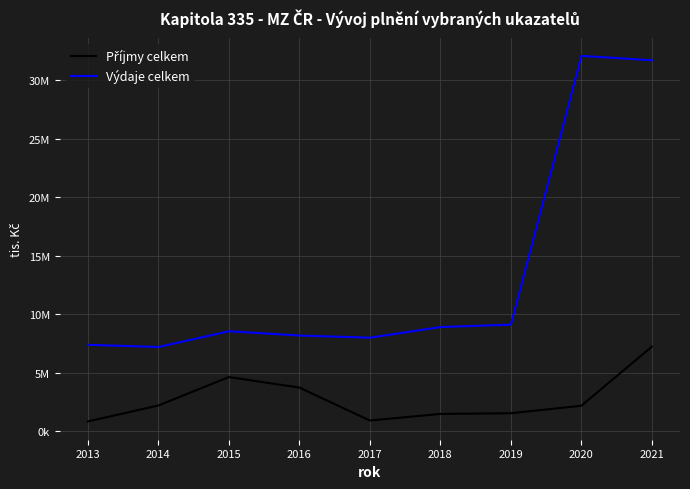

Does the chart have visible grid lines?

Yes